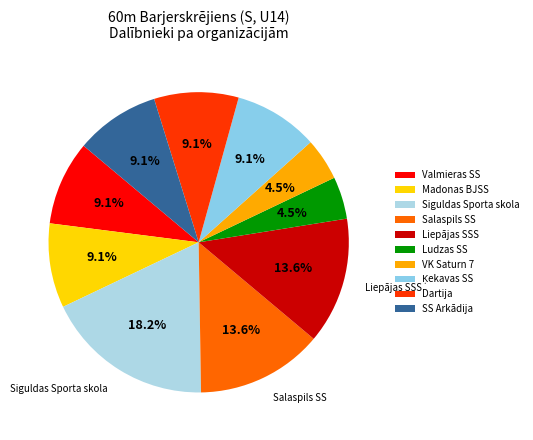

Between SS Arkādija and Valmieras SS, which is larger?

SS Arkādija